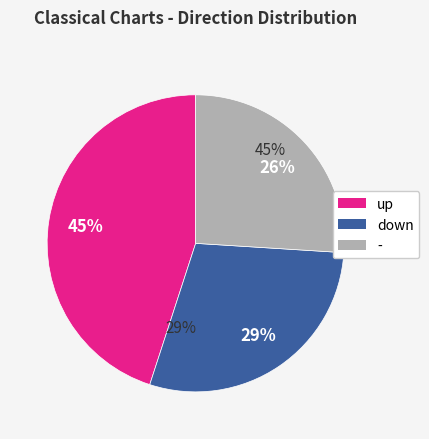

How many segments does this pie chart have?

3